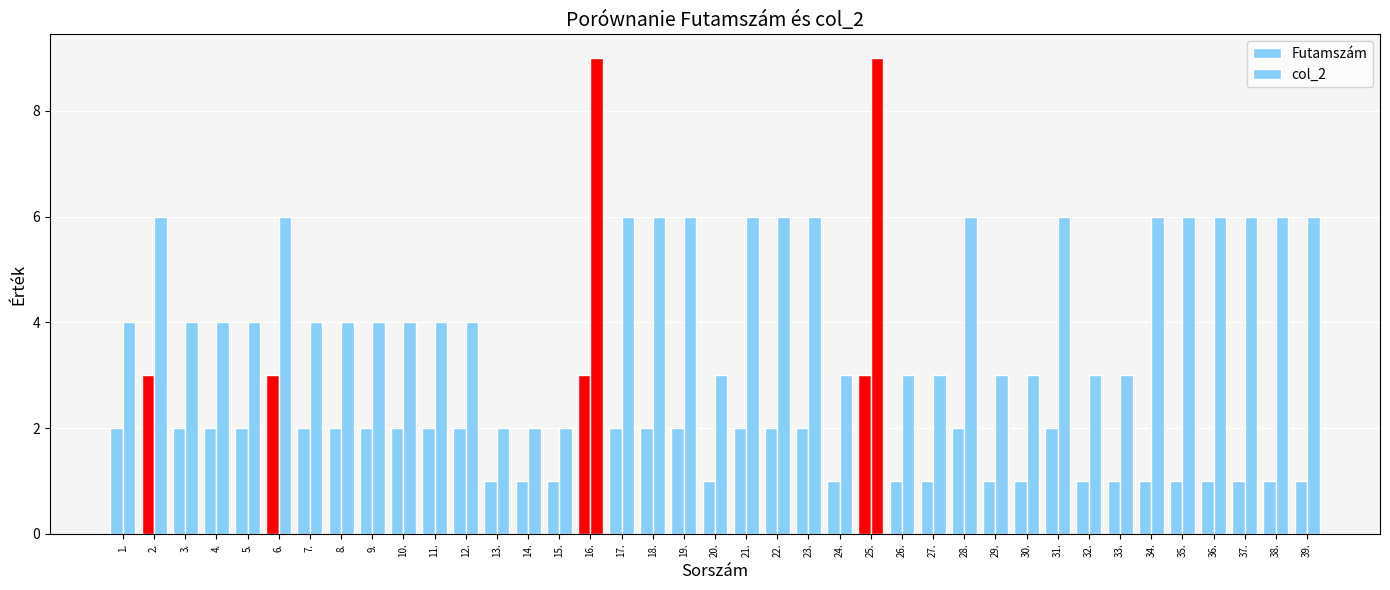

What is the label of the 13th bar from the left?

13.